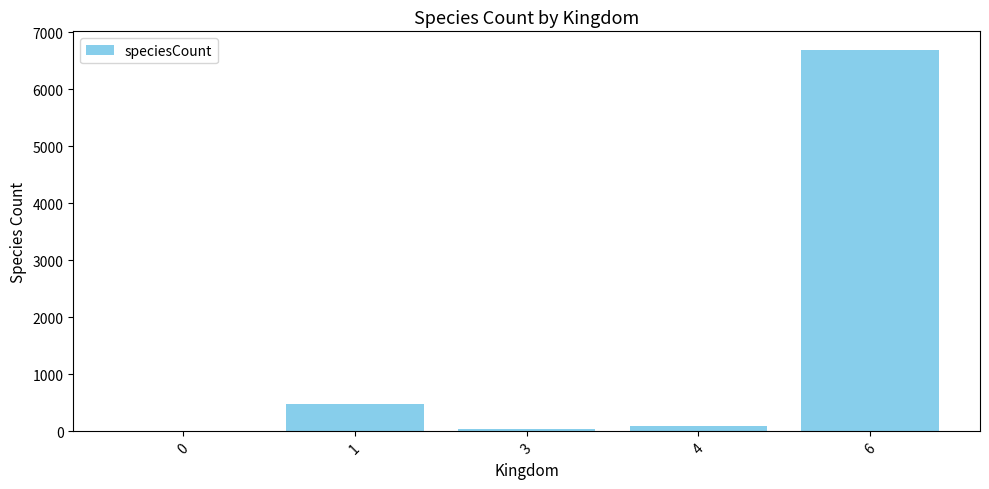

What is the greatest value displayed?

6685